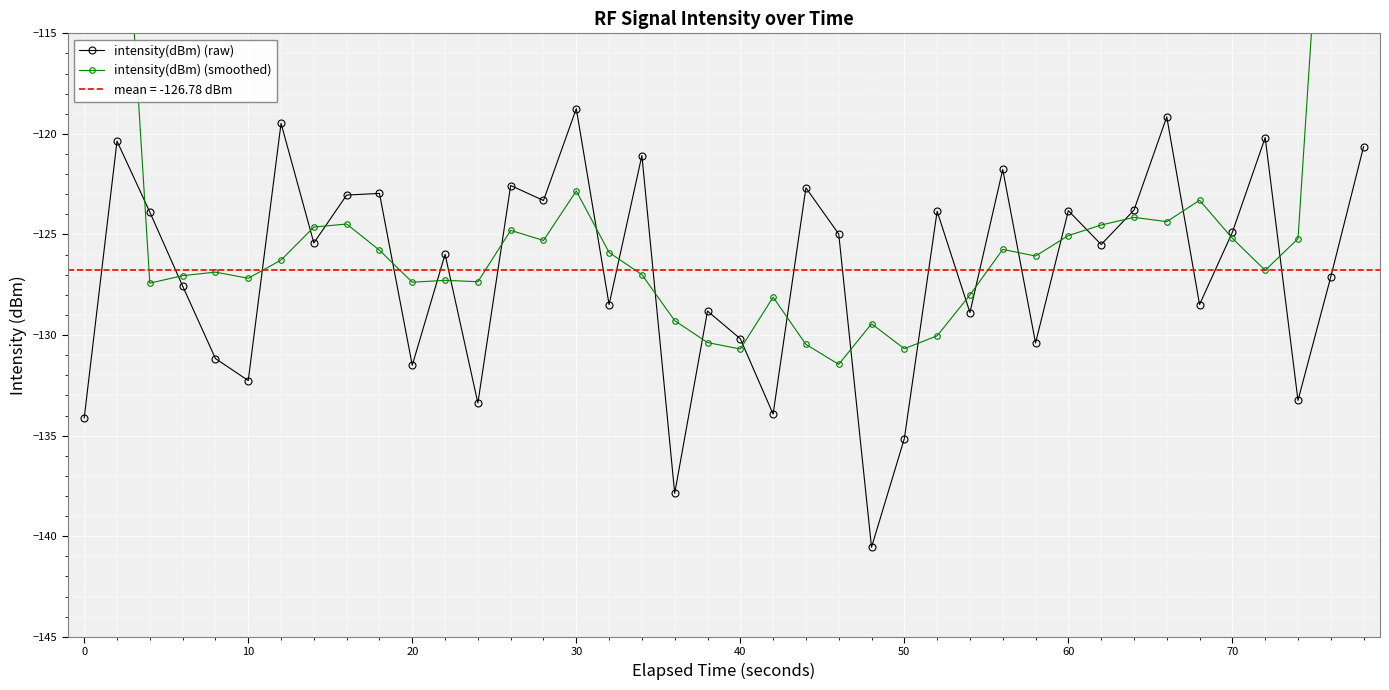

What is the maximum value for intensity(dBm) (raw)?

-118.7